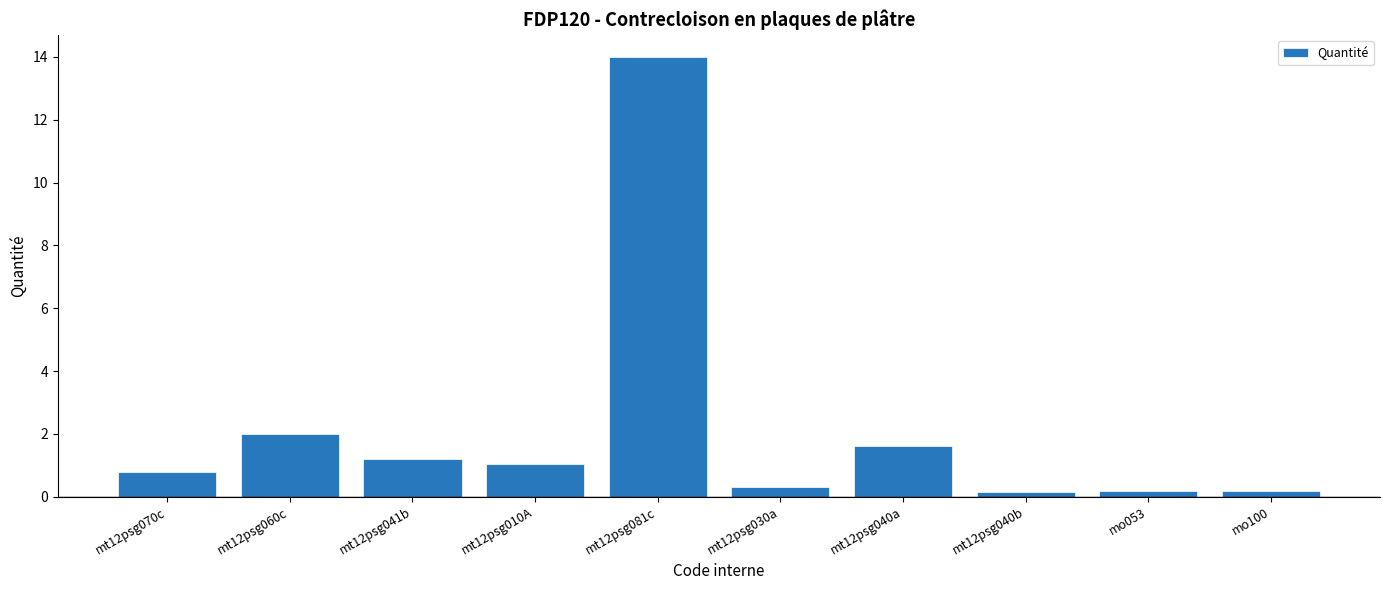

How many data points does each series have?

10